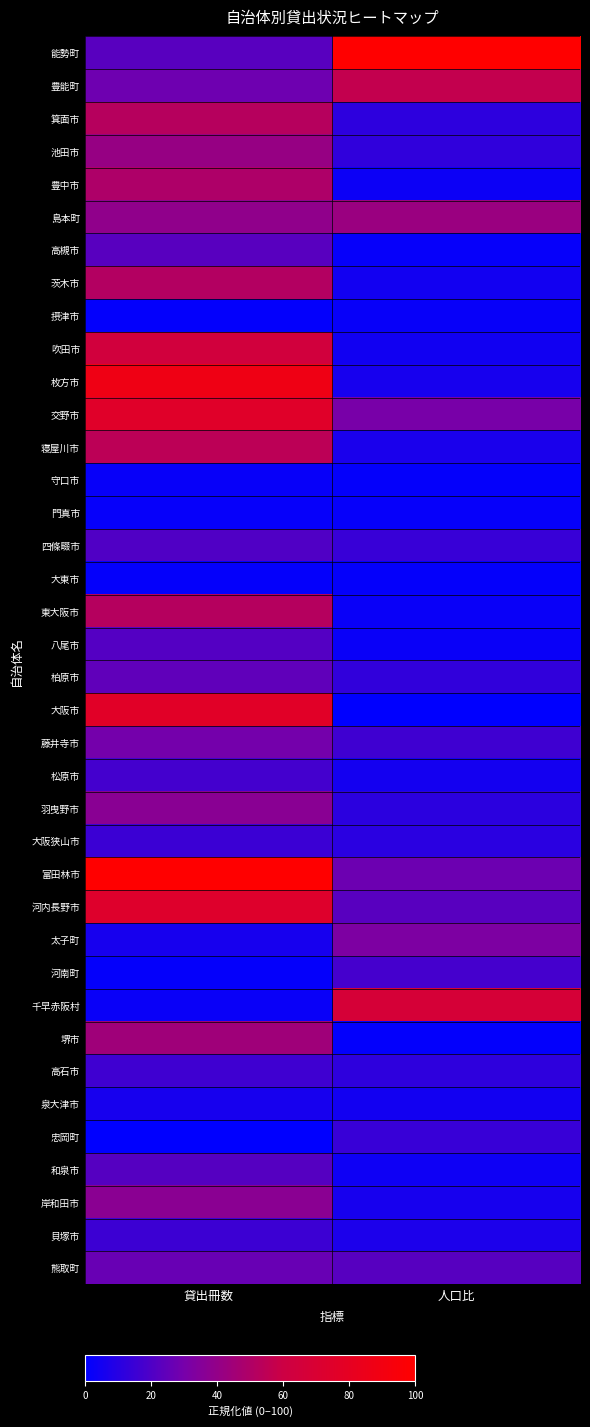

Which series has the largest total across all categories?

富田林市